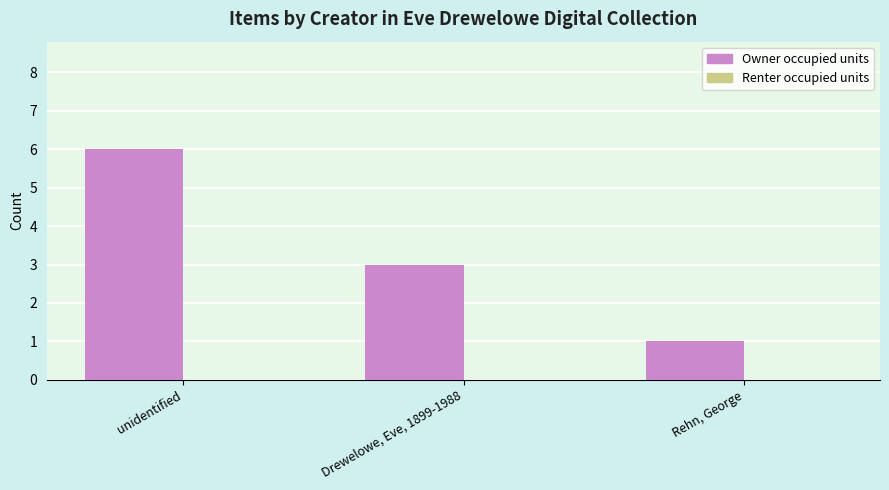

How many series are shown in this chart?

1